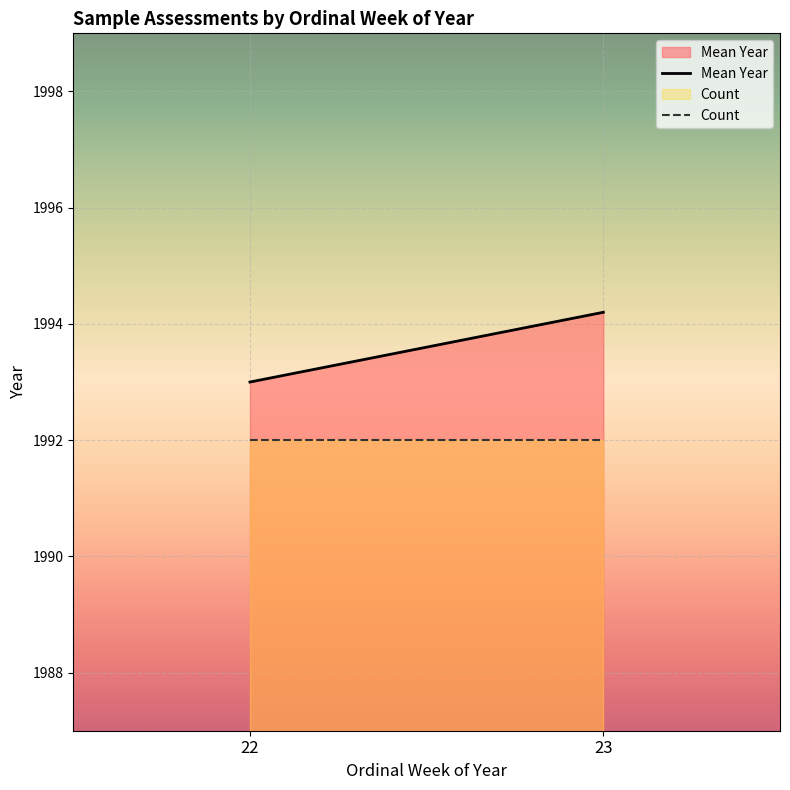

The value of Mean Year at 23 is 2924.9. True or false?

False